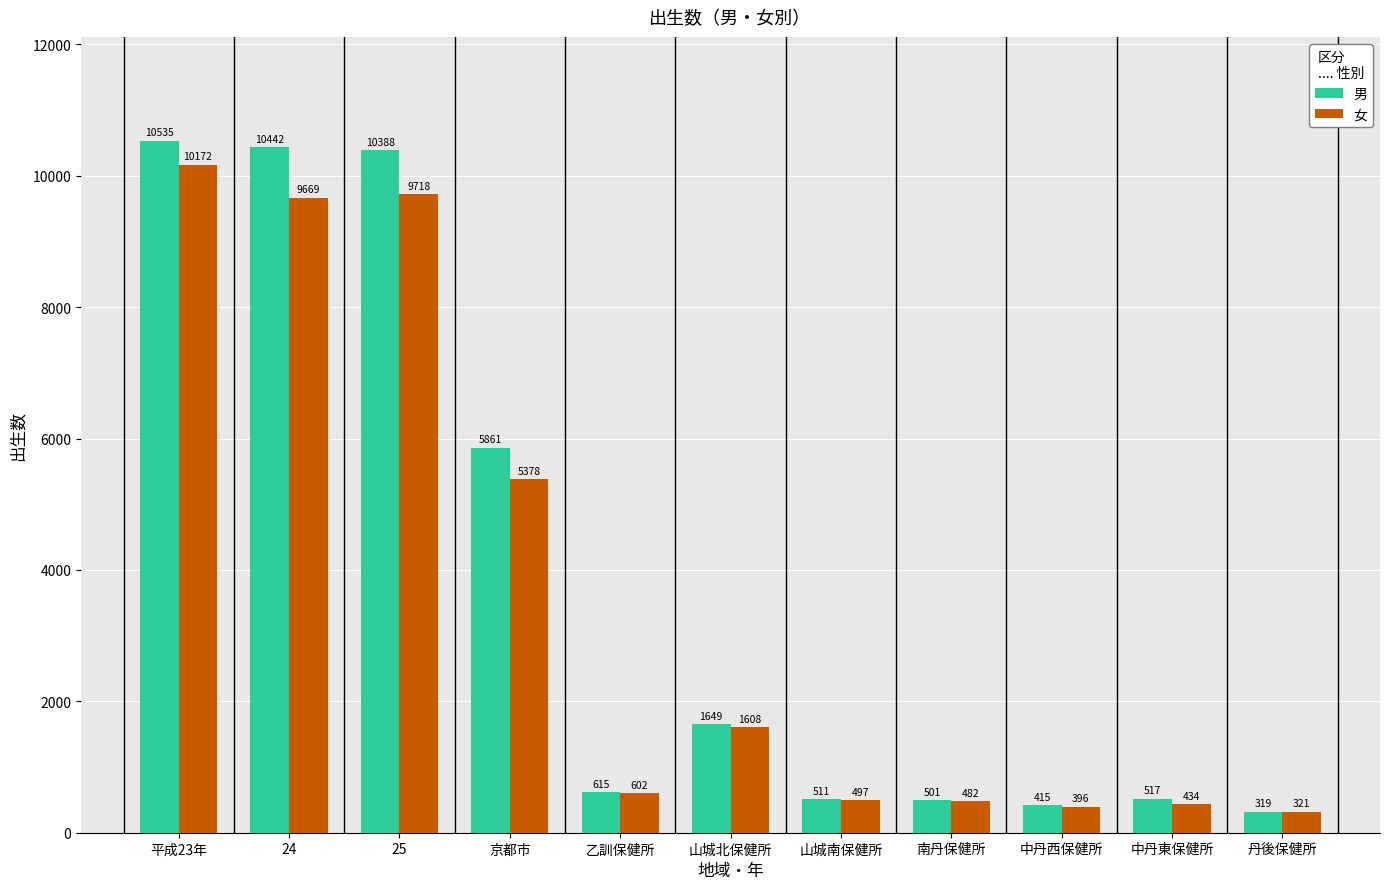

At which category is the sum across all series the highest?

平成23年